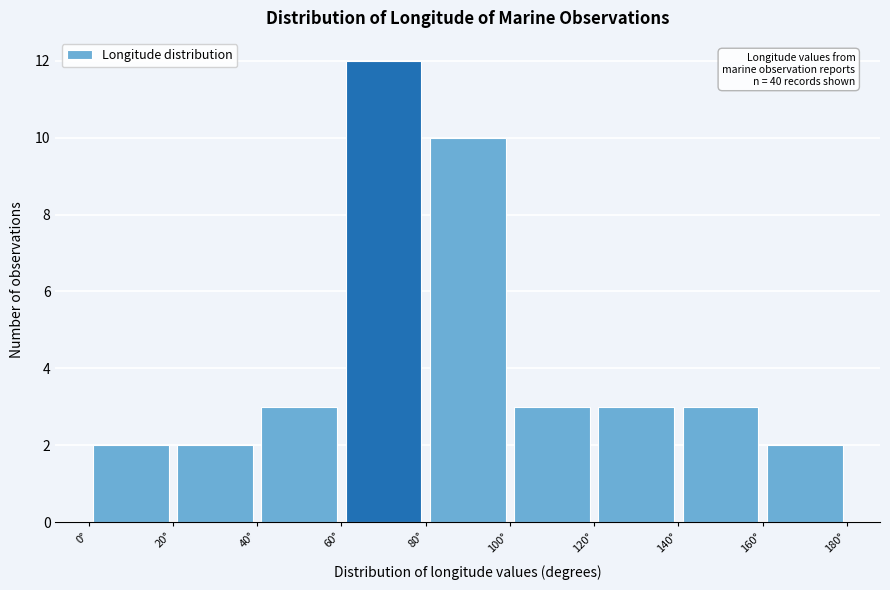

Over which range of the x-axis is the bar tallest?

60 to 80